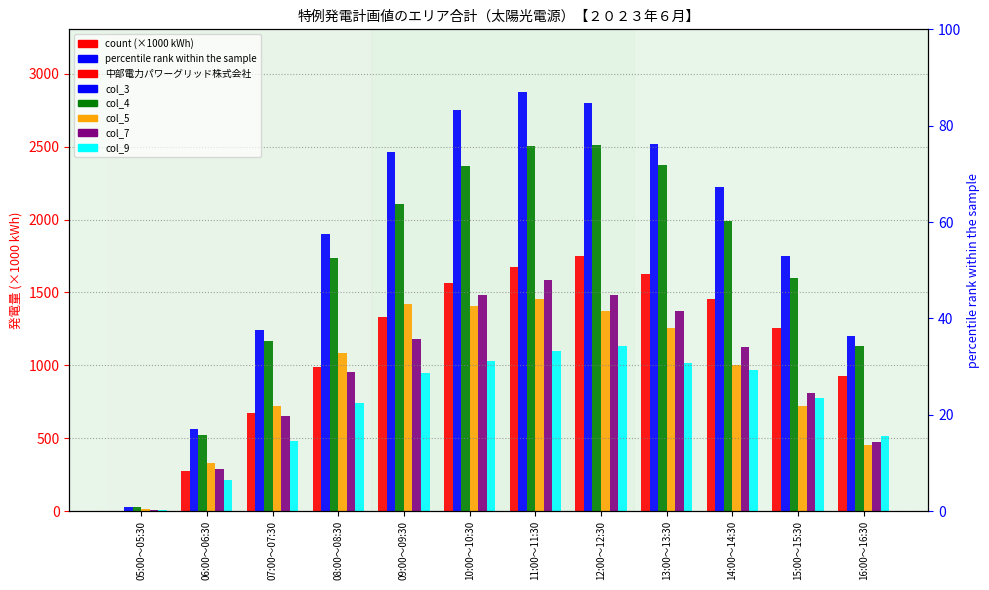

The 中部電力パワーグリッド株式会社 series shows 623.7 at 16:00～16:30. True or false?

False